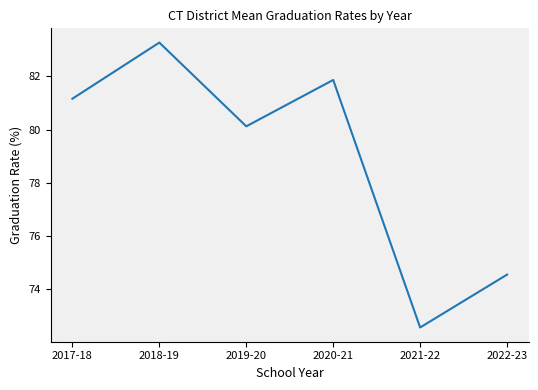

What is the change in value from 2020-21 to 2022-23?

-7.3